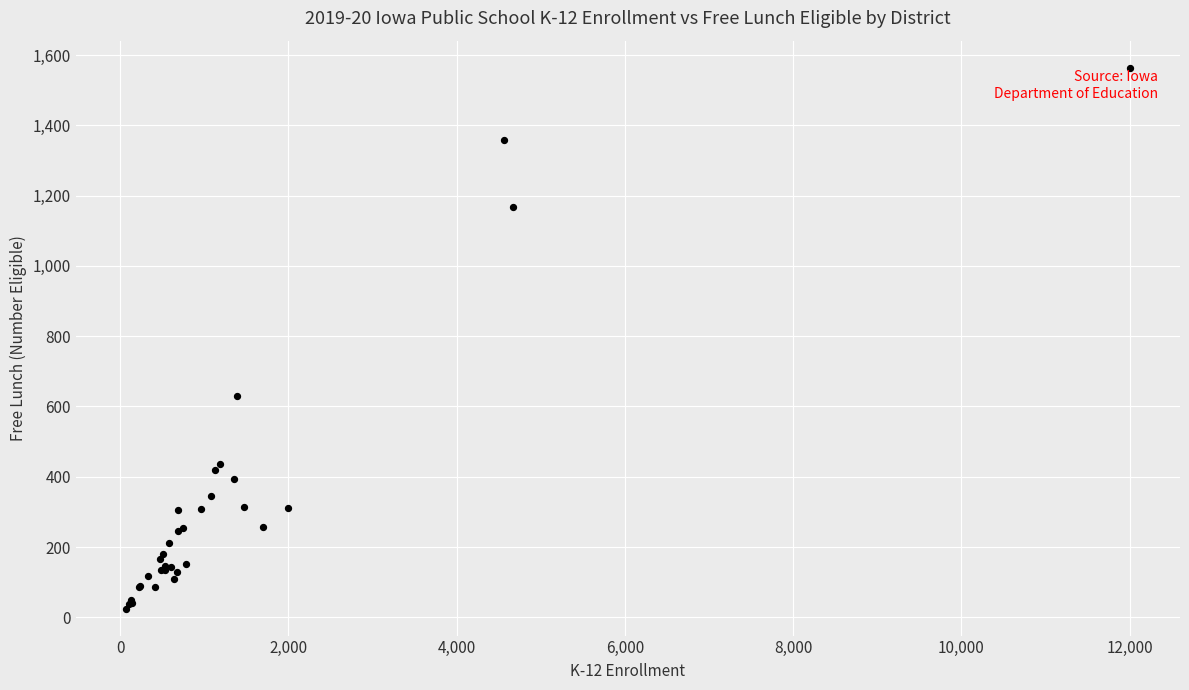

What Y value in the scatter plot is closest to 794?

630